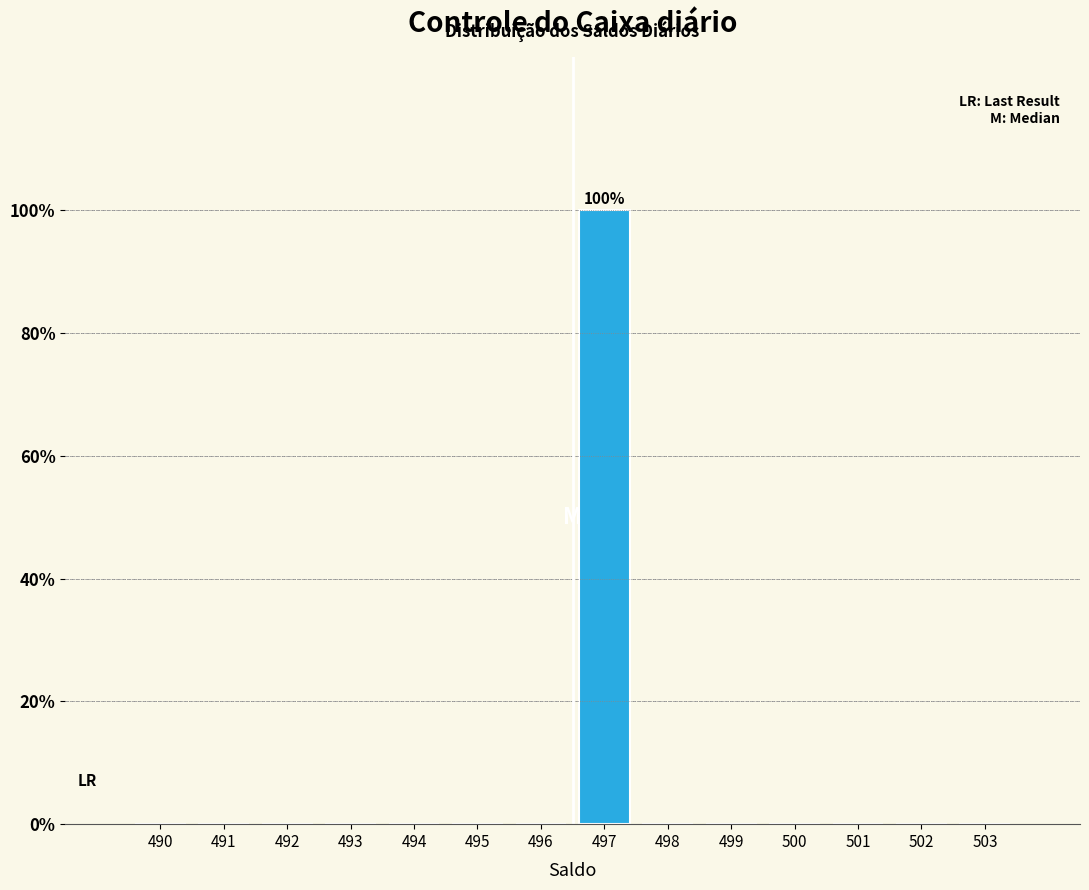

Reading left to right, what are all the values shown in this chart?

490=0	491=0	492=0	493=0	494=0	495=0	496=0	497=100	498=0	499=0	500=0	501=0	502=0	503=0